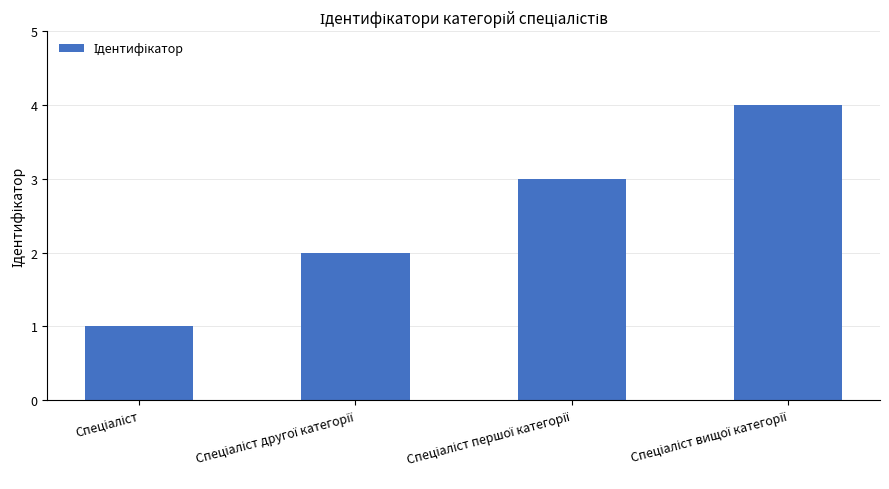

What is the difference between the maximum and minimum values?

3